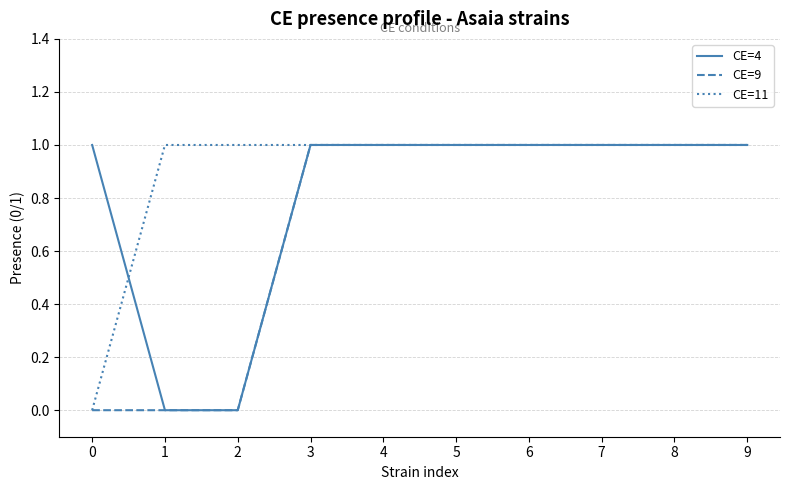

Which series has the largest total across all categories?

CE=11